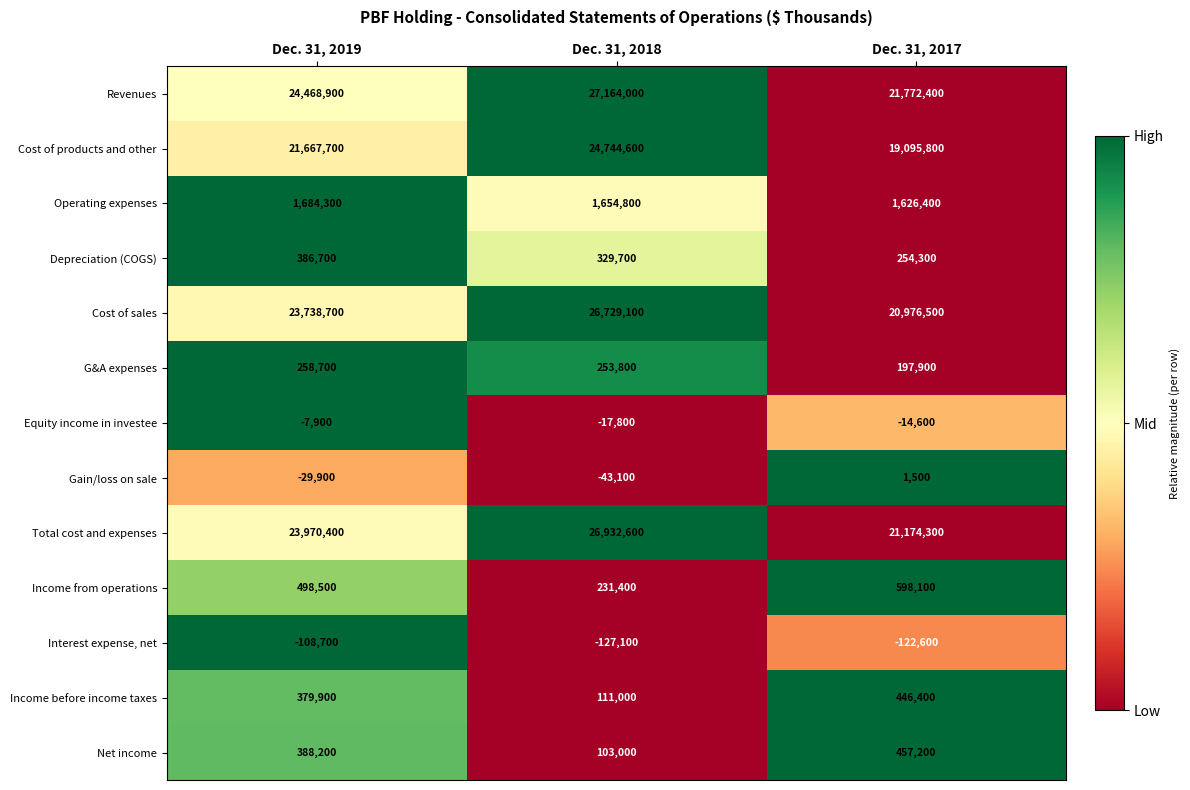

At Dec. 31, 2017, list the series in order from smallest to largest.

Interest expense, net, Equity income in investee, Gain/loss on sale, G&A expenses, Depreciation (COGS), Income before income taxes, Net income, Income from operations, Operating expenses, Cost of products and other, Cost of sales, Total cost and expenses, Revenues